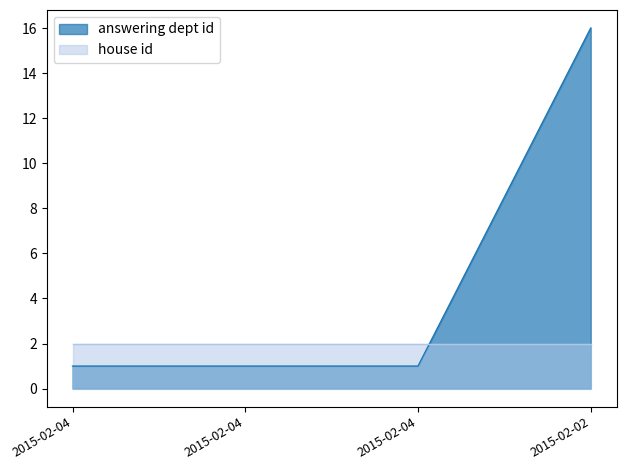

Count the number of data series in this chart.

2